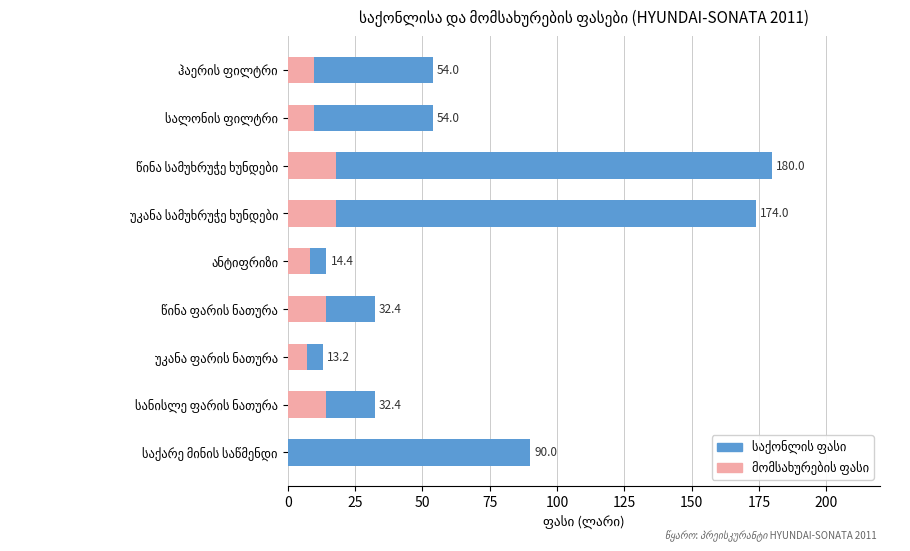

Reading right to left, list all the values displayed in this chart.

საქონლის ფასი: 90.0	32.4	13.2	32.4	14.4	174.0	180.0	54.0	54.0
მომსახურების ფასი: 0.0	14.4	7.2	14.4	8.4	18.0	18.0	9.6	9.6